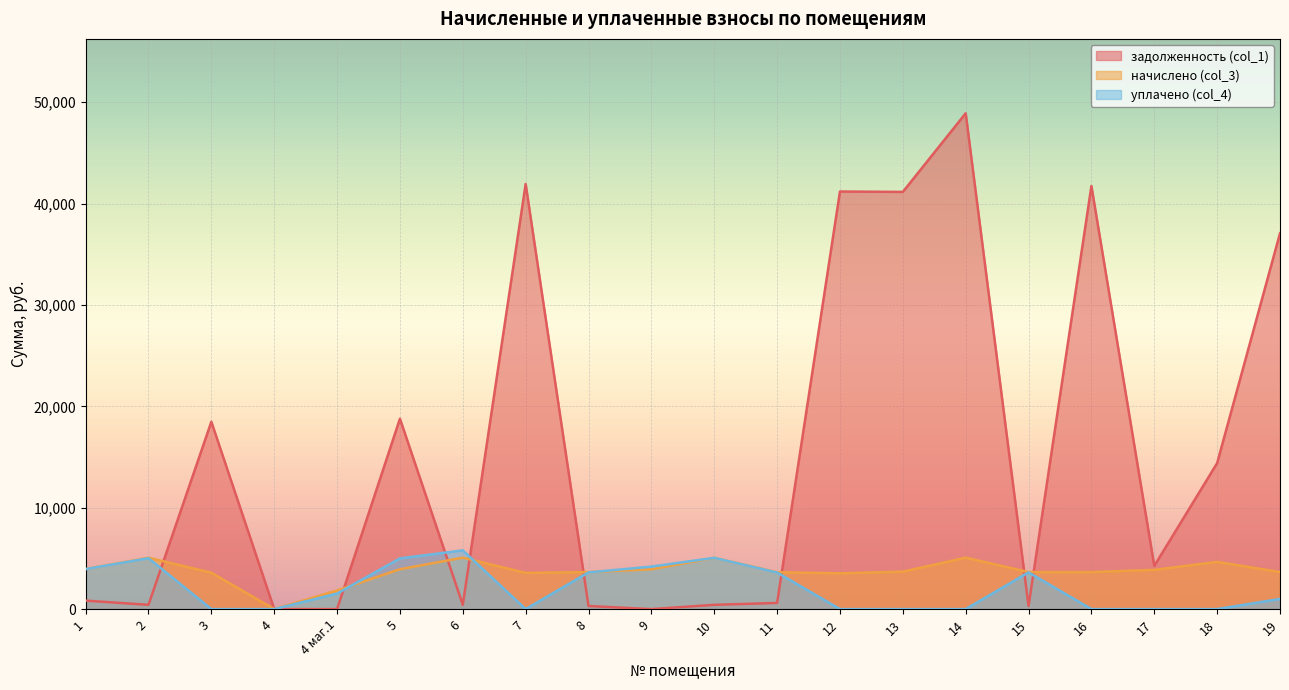

At which label is начислено (col_3) closest to 2537?

4 маг.1